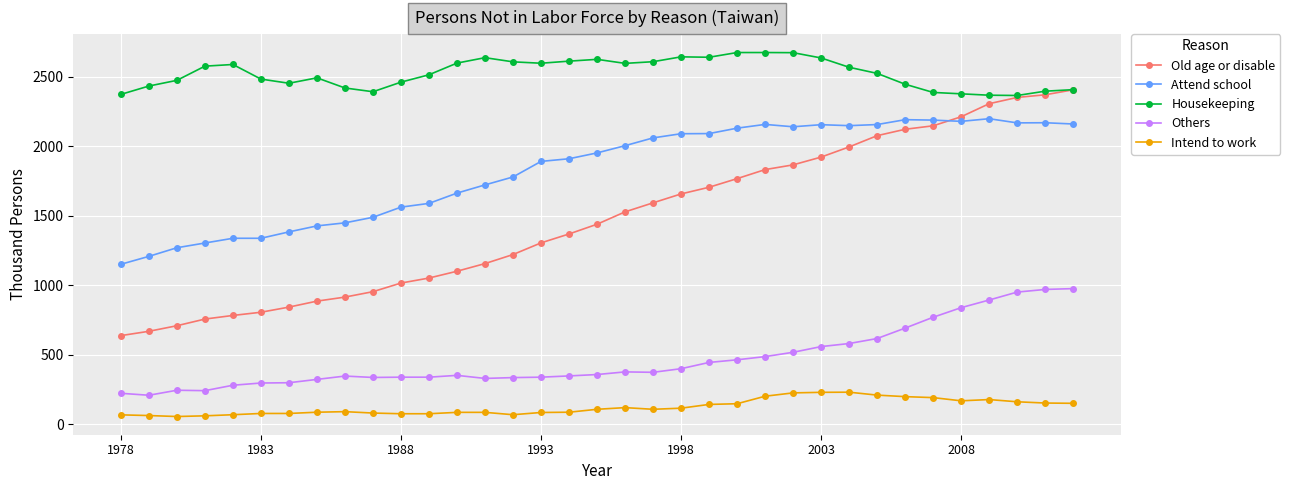

What is the greatest value displayed?

2673